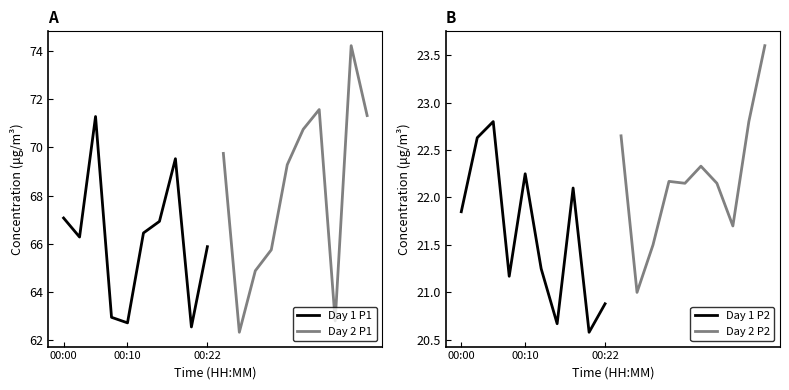

What are all the series names shown in the legend?

Day 1 P1, Day 2 P1, Day 1 P2, Day 2 P2